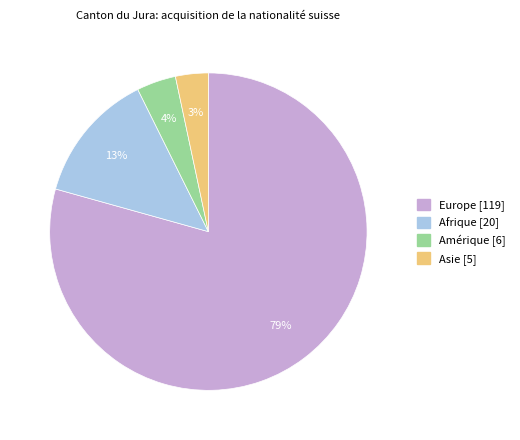

Is there any slice that represents more than half of the pie?

Yes